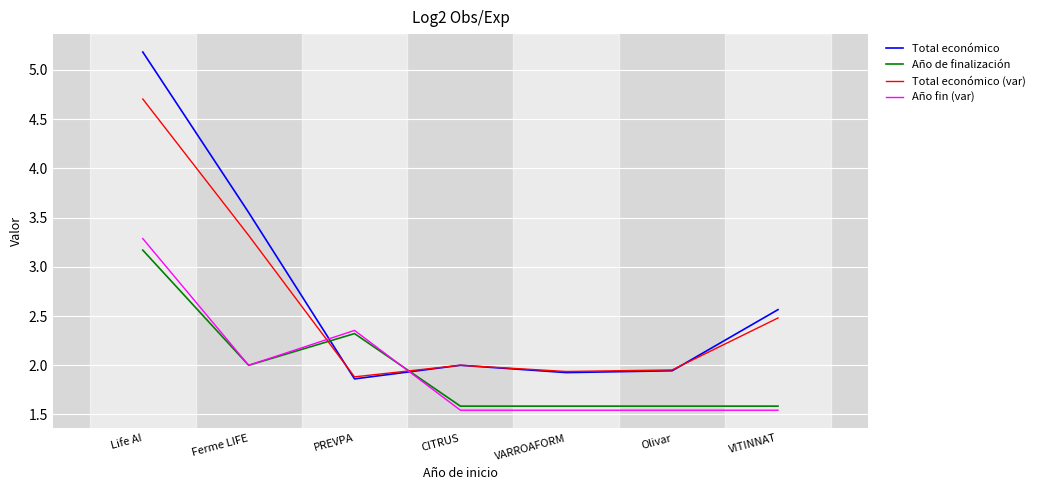

At which label is Año fin (var) closest to 2?

Ferme LIFE